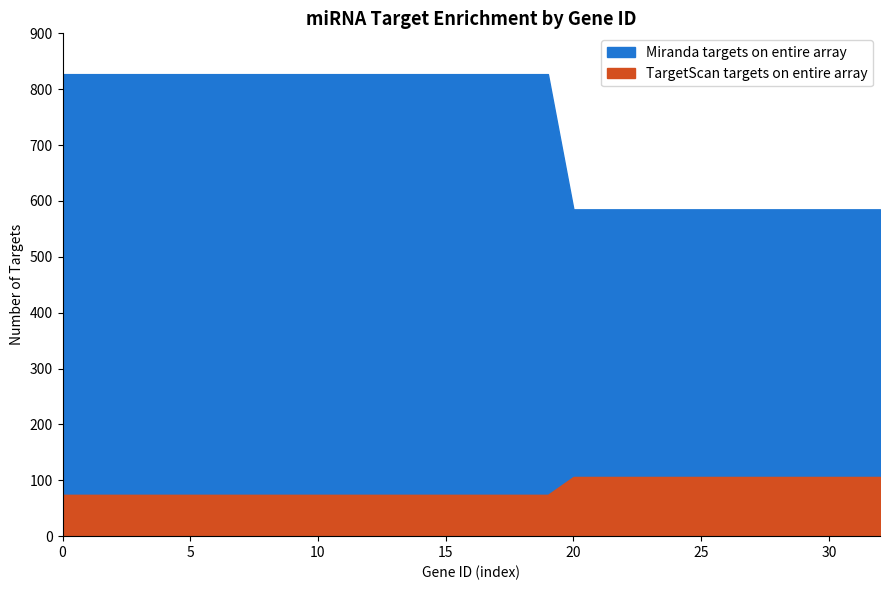

What is the difference between the maximum and minimum values in the TargetScan targets on entire array series?

32